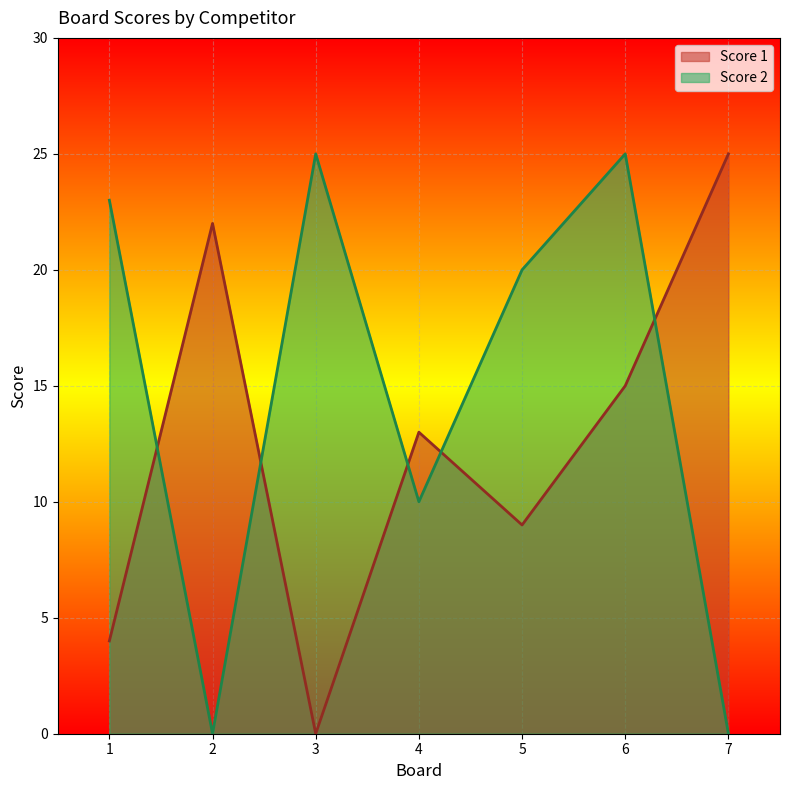

True or false: Score 1 has a value of 39 at 2.

False